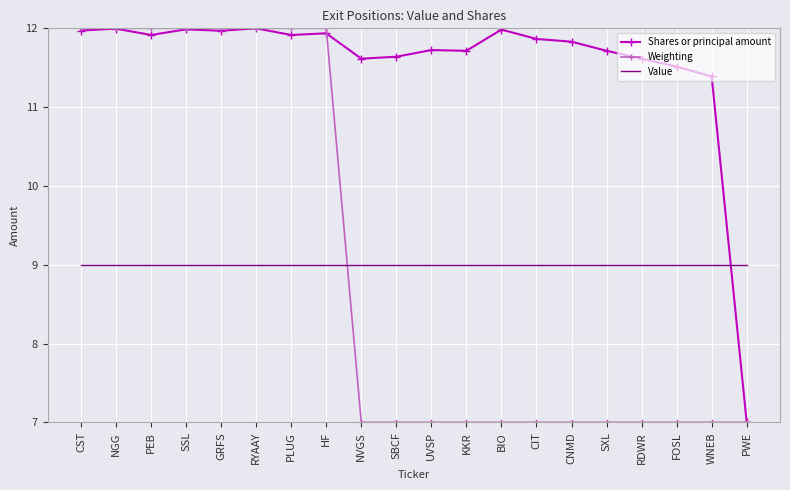

Count the number of categories in the chart.

20